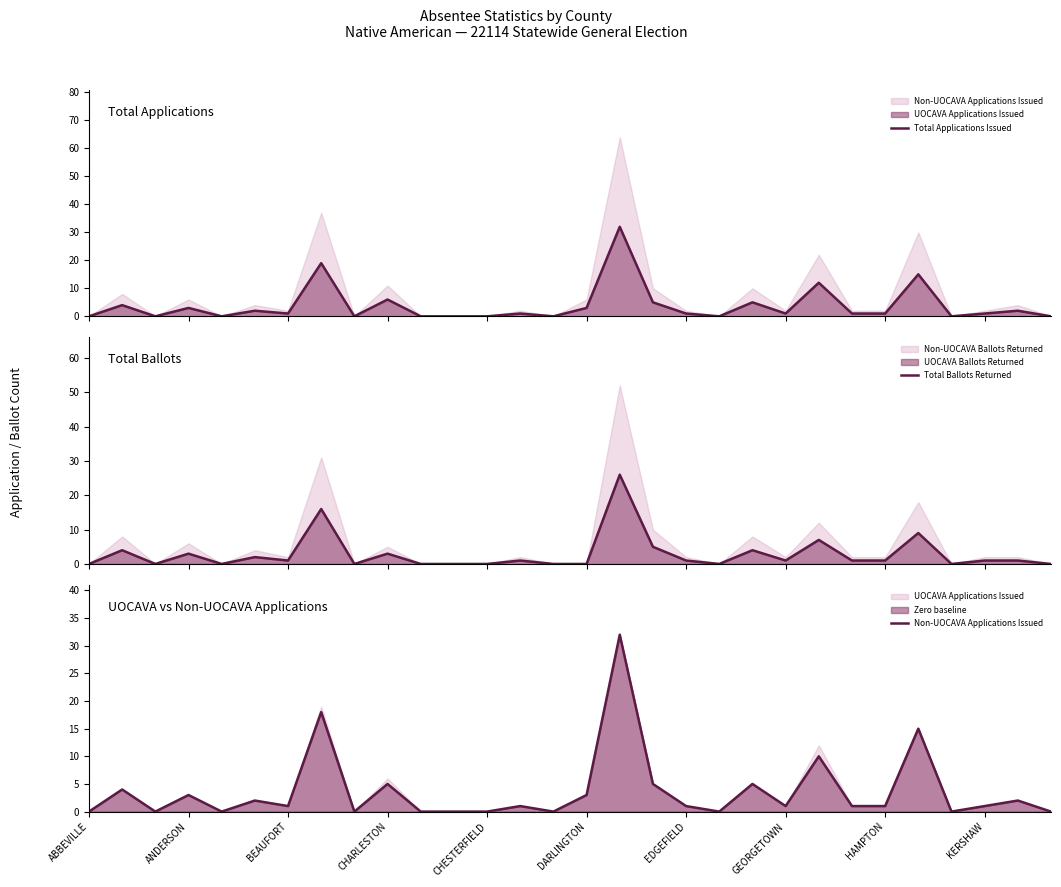

How many interior local peaks does the Non-UOCAVA Applications Issued series have?

11